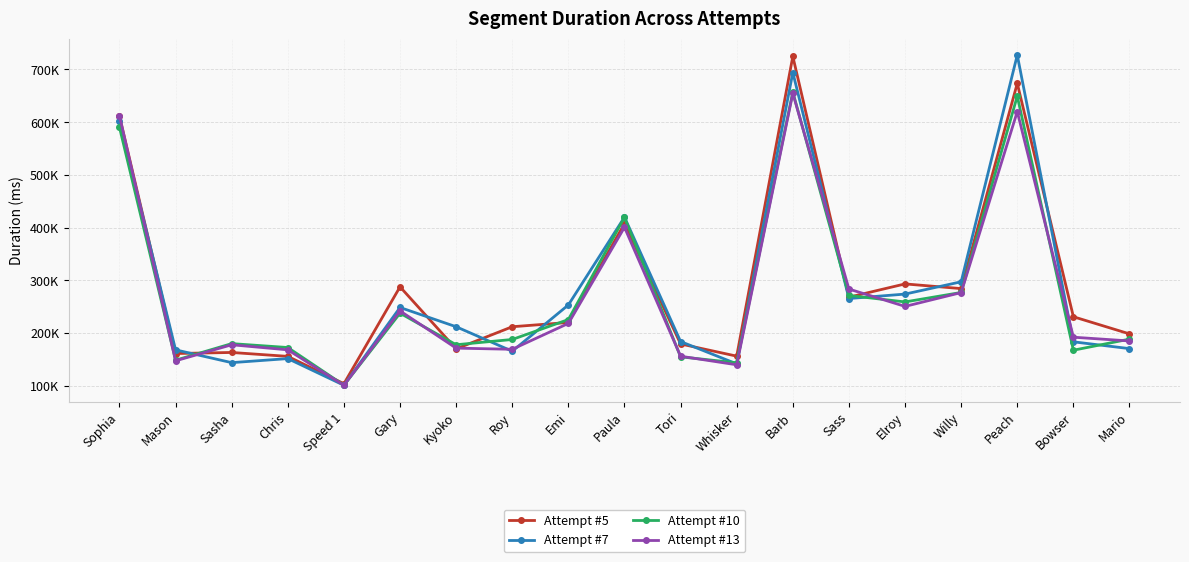

Where is the first local minimum for Attempt #10?

Mason